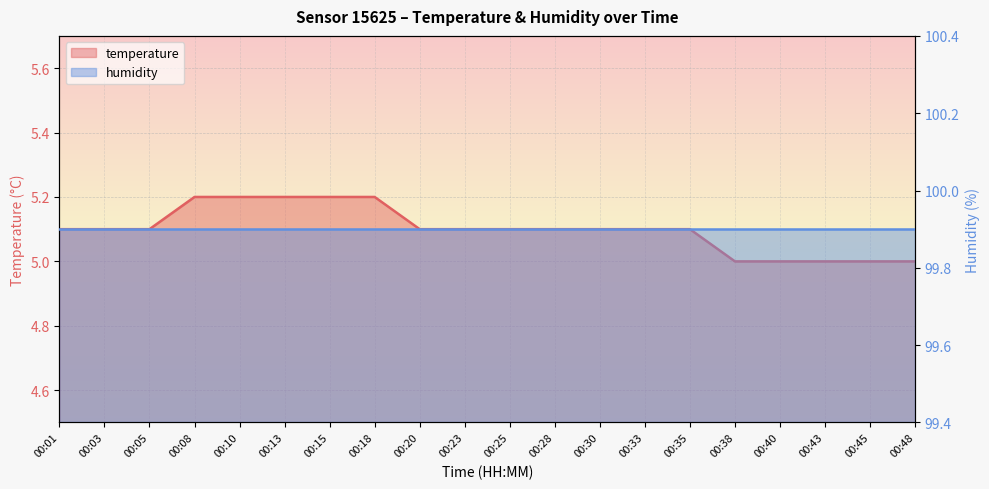

True or false: the data shows 8.1 at 00:13.

False